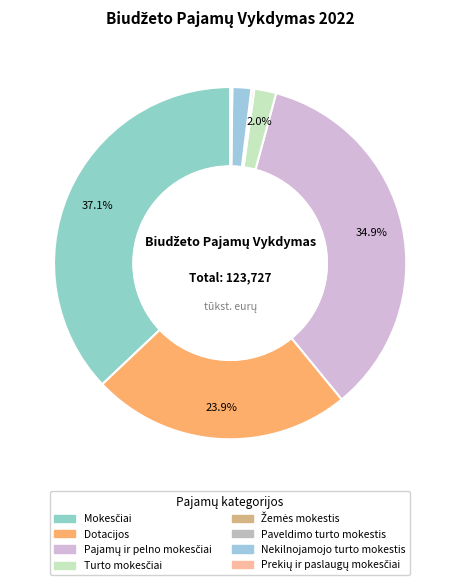

Between Dotacijos and Mokesčiai, which is larger?

Mokesčiai